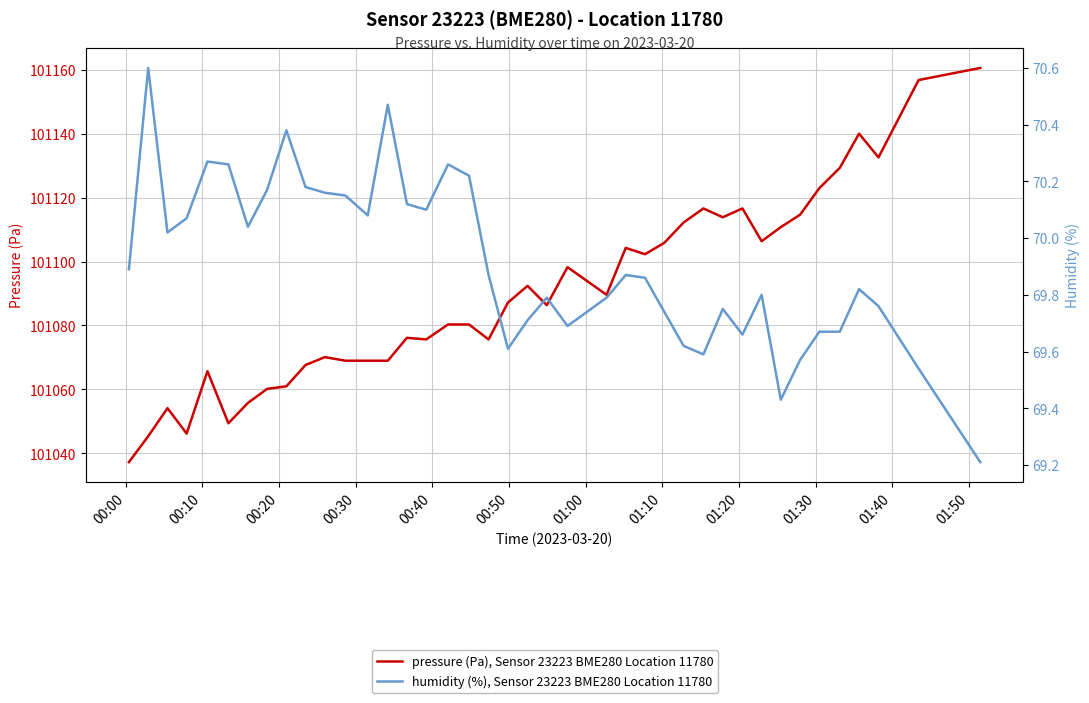

What is the greatest value displayed?

101160.5